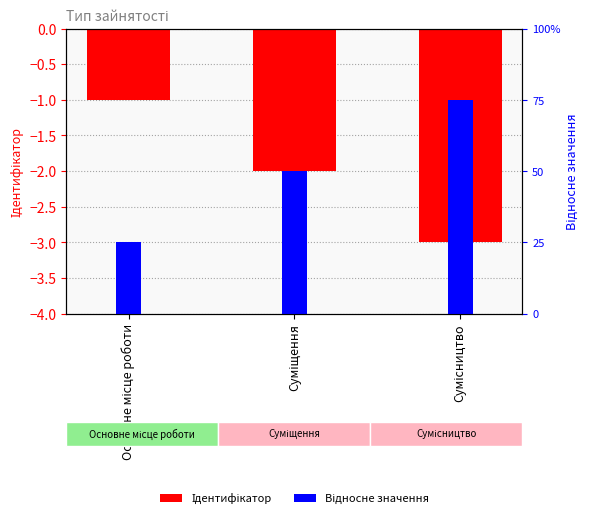

At which label is Ідентифікатор closest to -2?

Суміщення